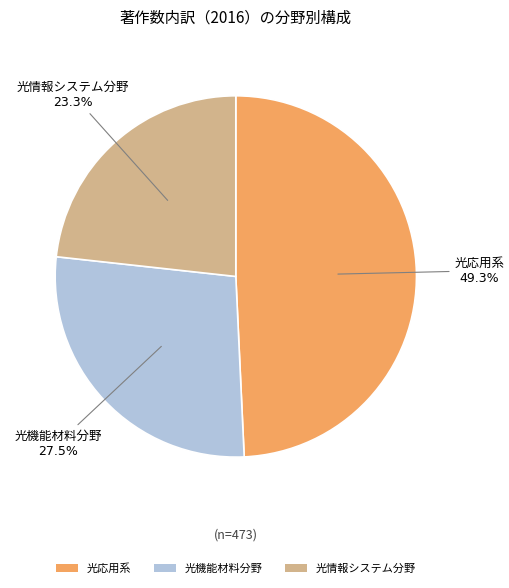

Does any single category account for the majority?

No